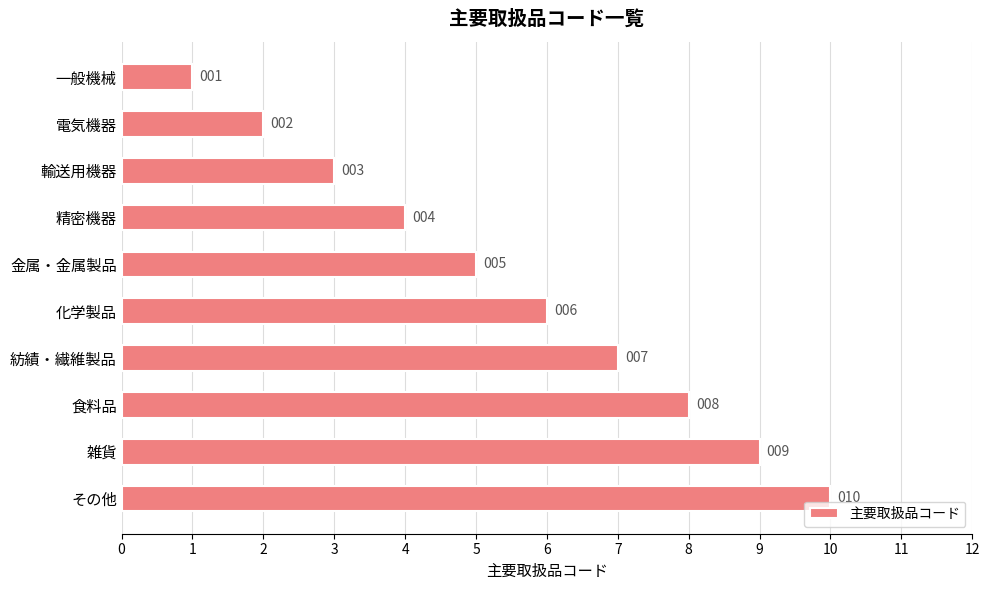

At which label is the value closest to 5?

金属・金属製品